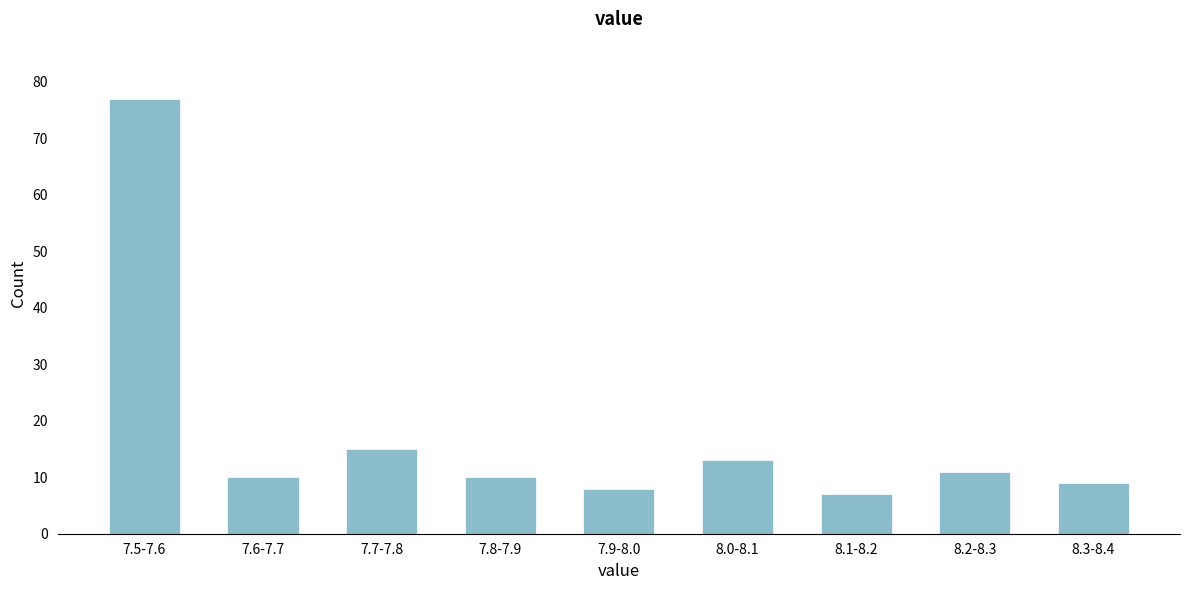

Reading left to right, list all the values displayed in this chart.

7.5-7.6=77	7.6-7.7=10	7.7-7.8=15	7.8-7.9=10	7.9-8.0=8	8.0-8.1=13	8.1-8.2=7	8.2-8.3=11	8.3-8.4=9